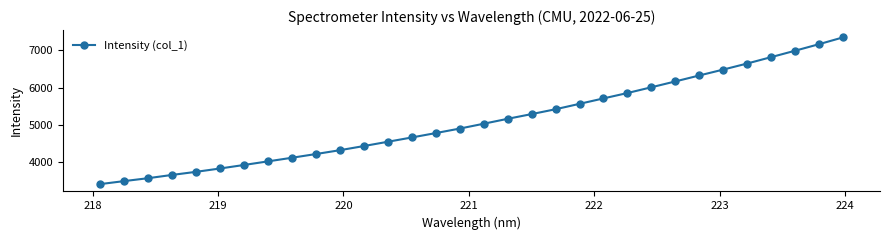

What is the value of the 17th point from the left?

5034.9